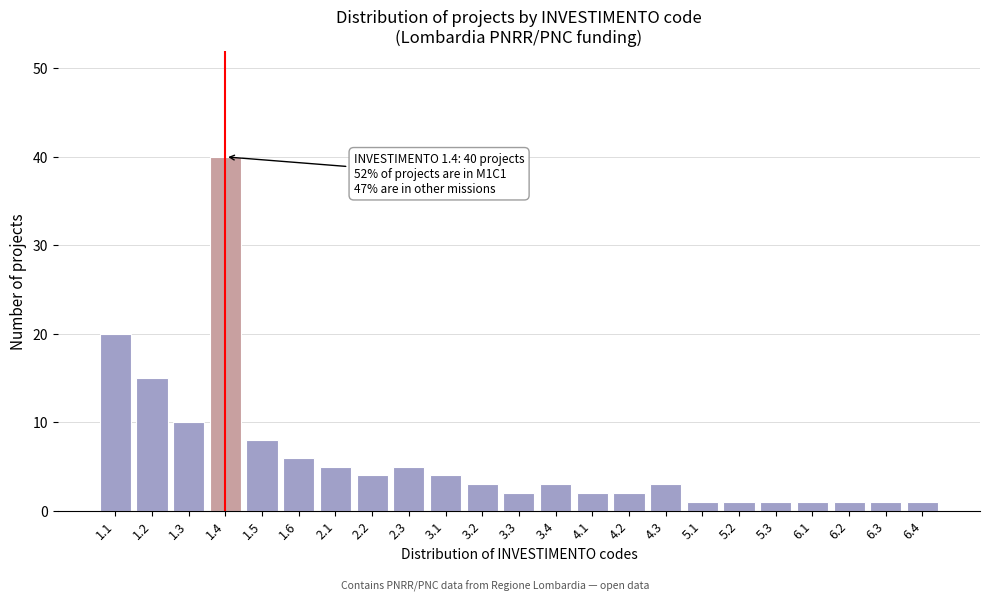

Reading left to right, what are all the values shown in this chart?

1.1=20	1.2=15	1.3=10	1.4=40	1.5=8	1.6=6	2.1=5	2.2=4	2.3=5	3.1=4	3.2=3	3.3=2	3.4=3	4.1=2	4.2=2	4.3=3	5.1=1	5.2=1	5.3=1	6.1=1	6.2=1	6.3=1	6.4=1